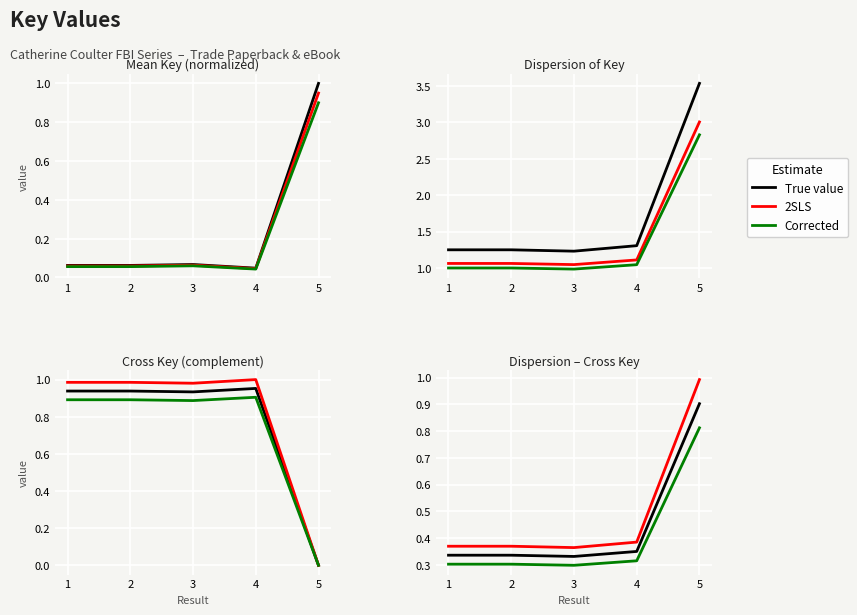

At which category does Corrected reach its first local peak?

2